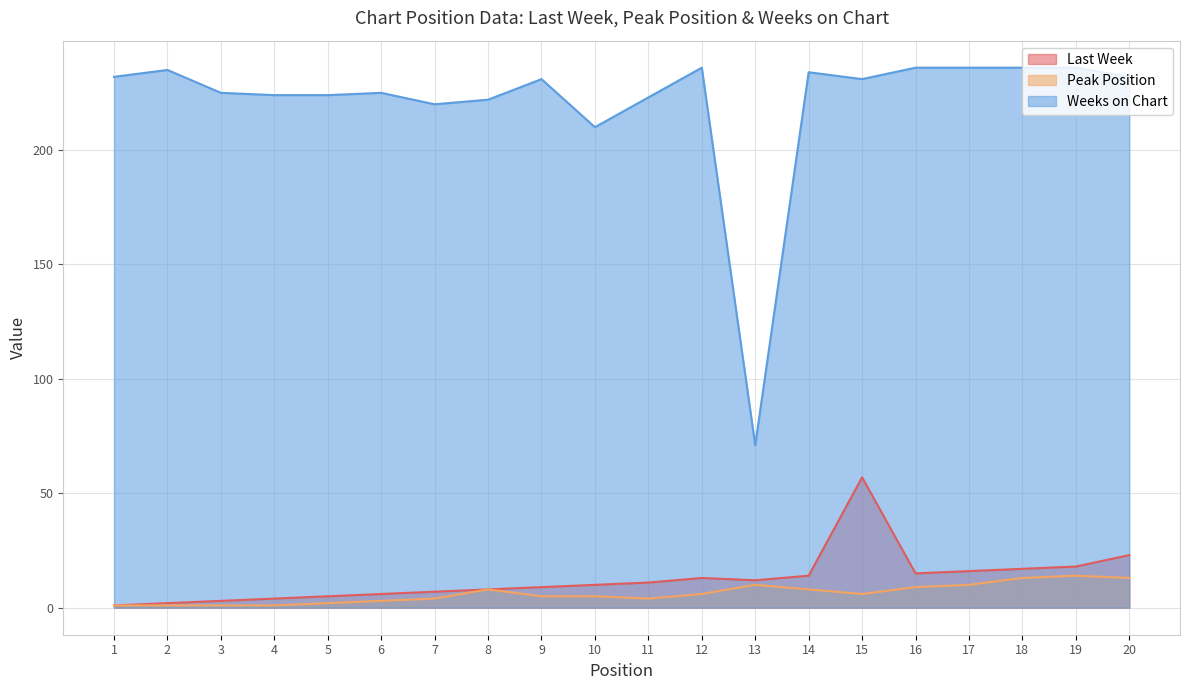

Reading left to right, extract all data points from this chart.

Last Week: 1	2	3	4	5	6	7	8	9	10	11	13	12	14	57	15	16	17	18	23
Peak Position: 1	1	1	1	2	3	4	8	5	5	4	6	10	8	6	9	10	13	14	13
Weeks on Chart: 232	235	225	224	224	225	220	222	231	210	223	236	71	234	231	236	236	236	236	232